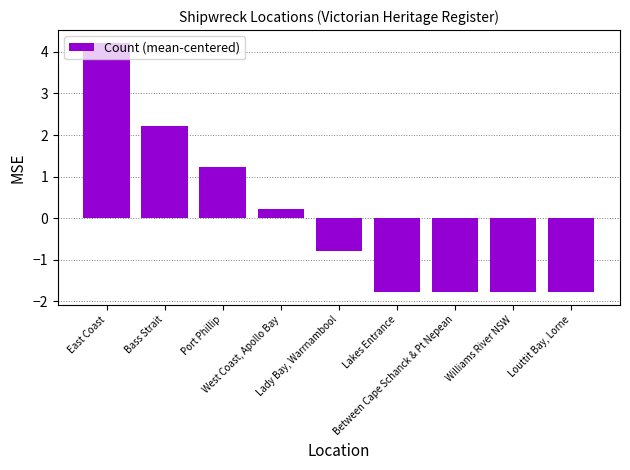

What is the difference between the second highest and minimum values?

4.0